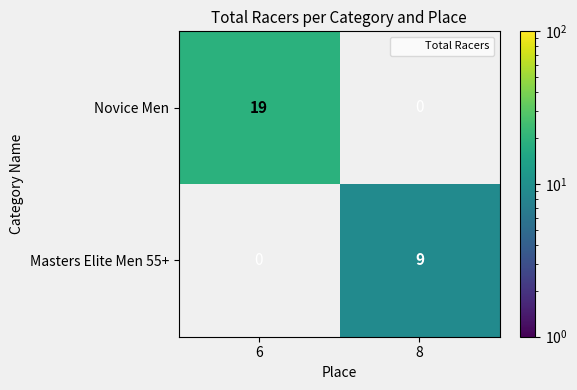

The Masters Elite Men 55+ series shows 14 at 8. True or false?

False